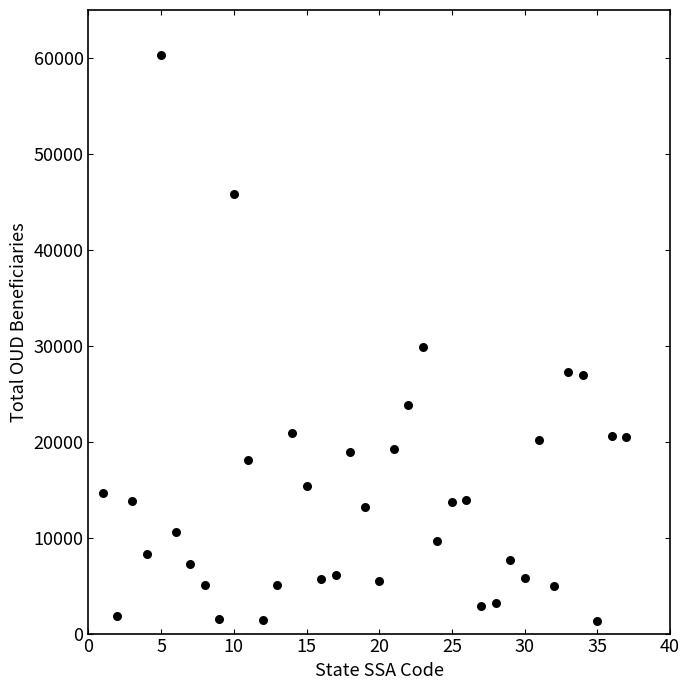

What is the range of Y values (max minus min)?

58981